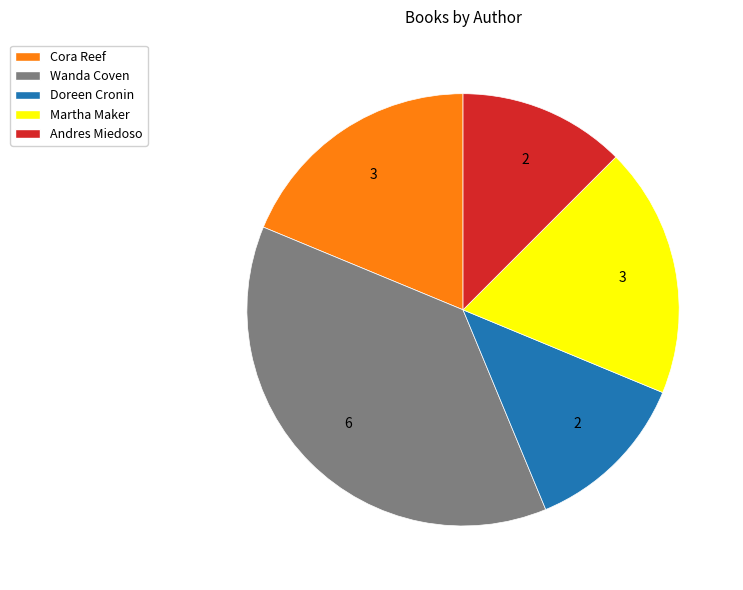

Which category has the biggest portion of the pie?

Wanda Coven